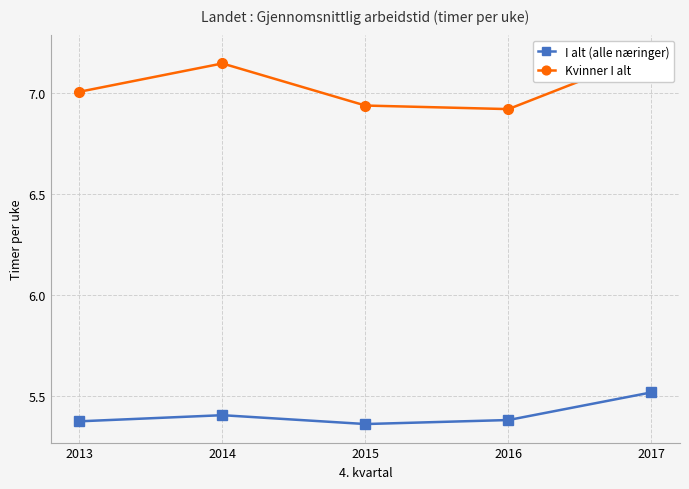

Reading left to right, extract all data points from this chart.

I alt (alle næringer): 5.4	5.4	5.4	5.4	5.5
Kvinner I alt: 7.0	7.1	6.9	6.9	7.2